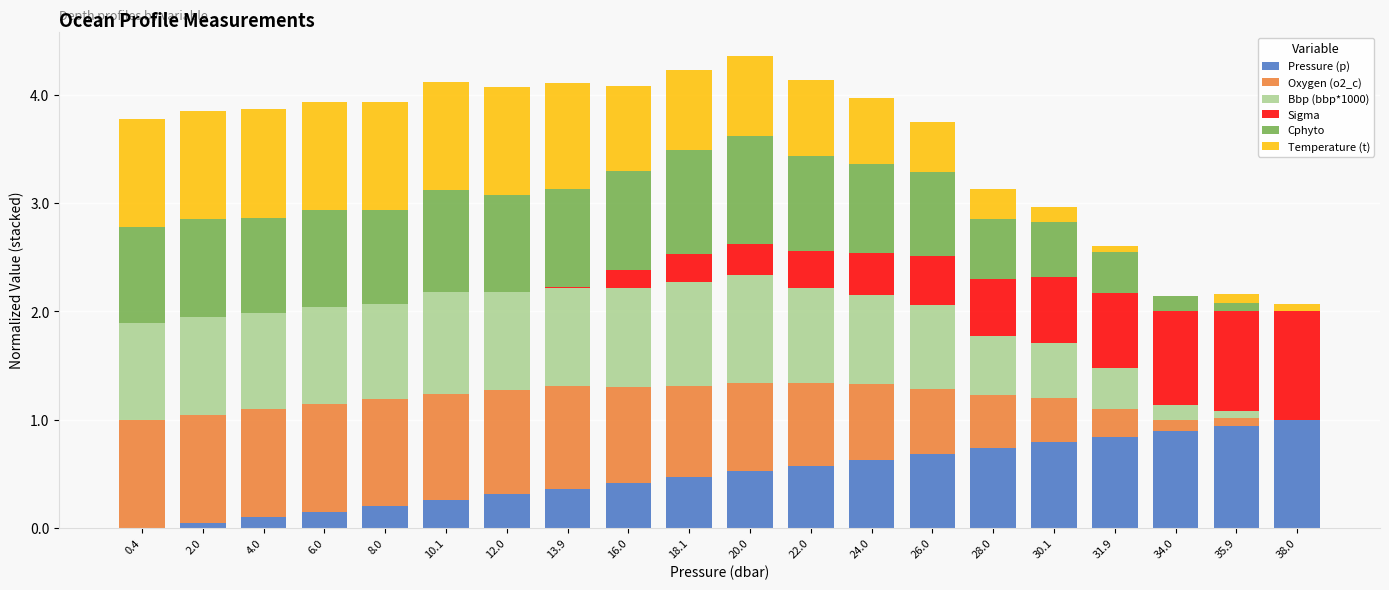

True or false: Pressure (p) has a value of 0.3 at 12.0.

True